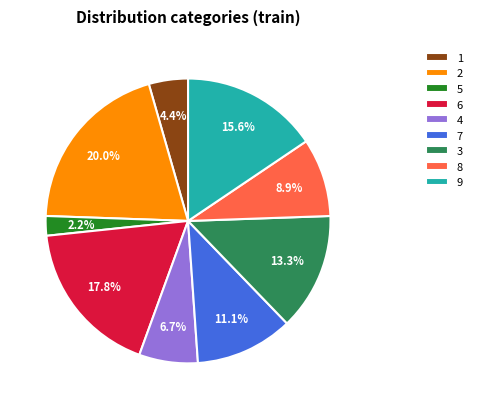

Is it true that 2 is 10% of the pie?

False